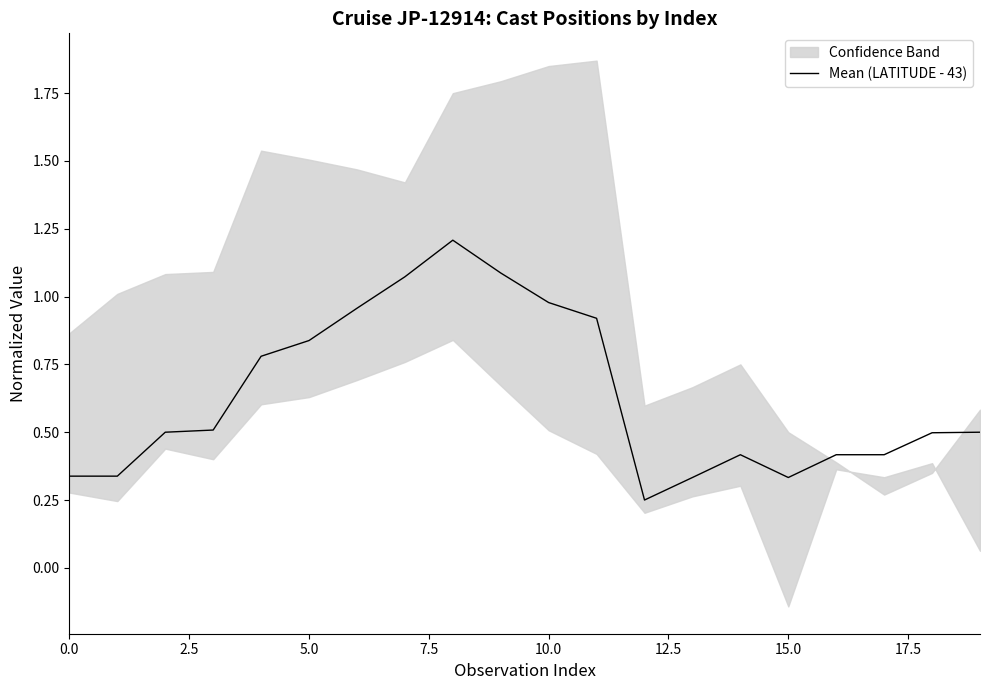

At which category does the chart reach its minimum across all series?

12